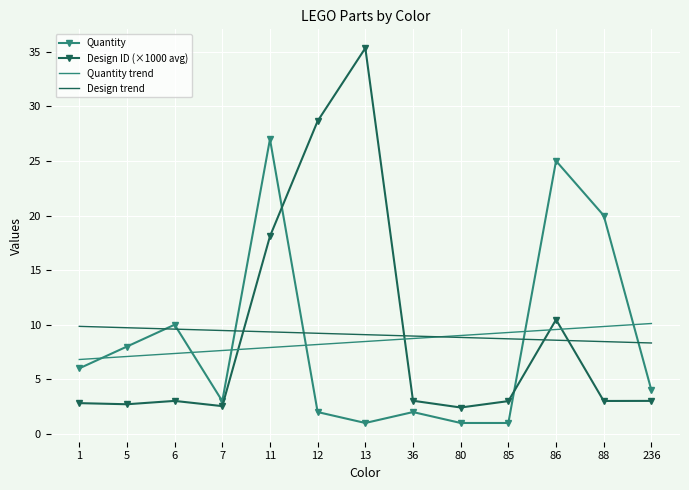

At which label is Quantity closest to 14?

6